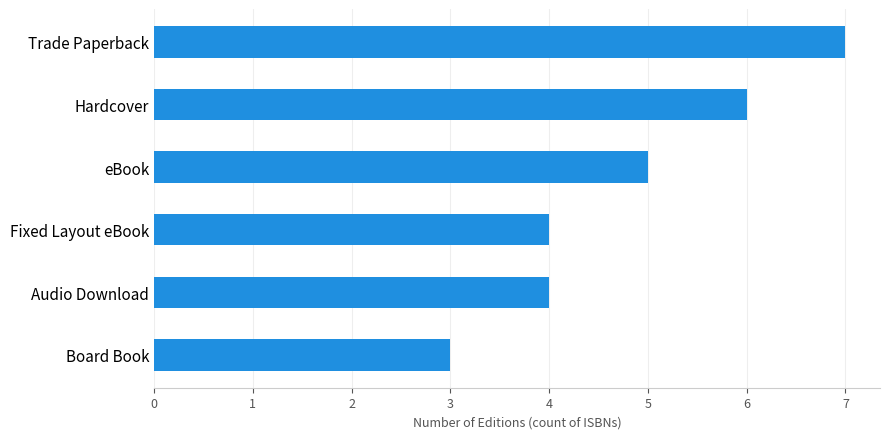

What is the approximate value at Hardcover?

6